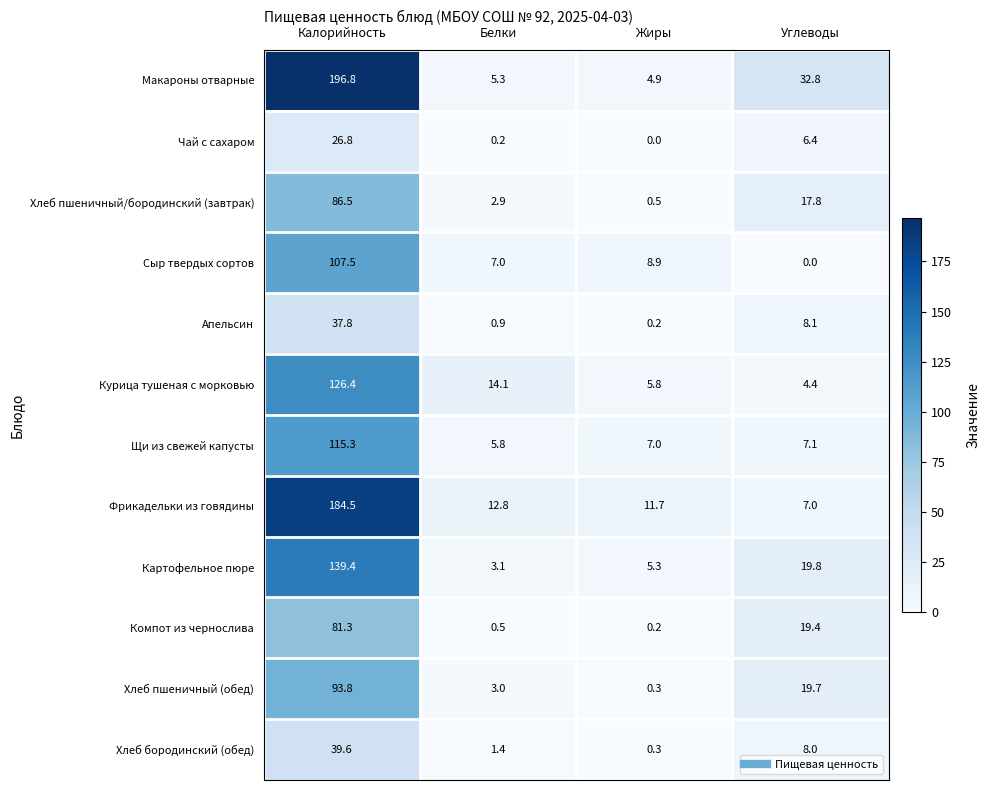

Is it true that Макароны отварные equals 1.6 at Жиры?

False